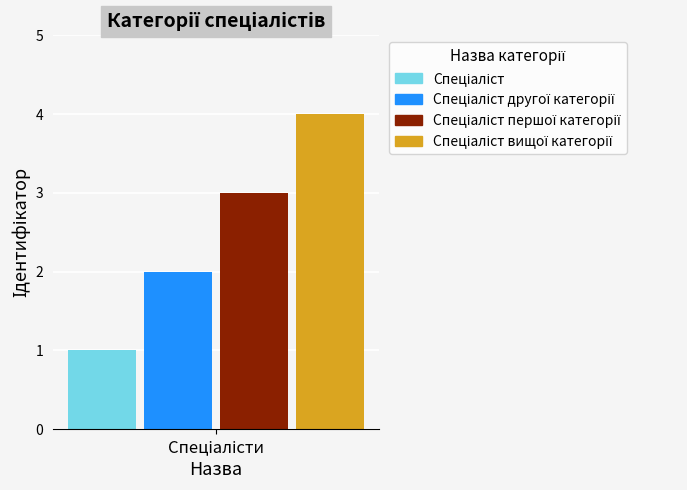

How many bars are there in total?

4